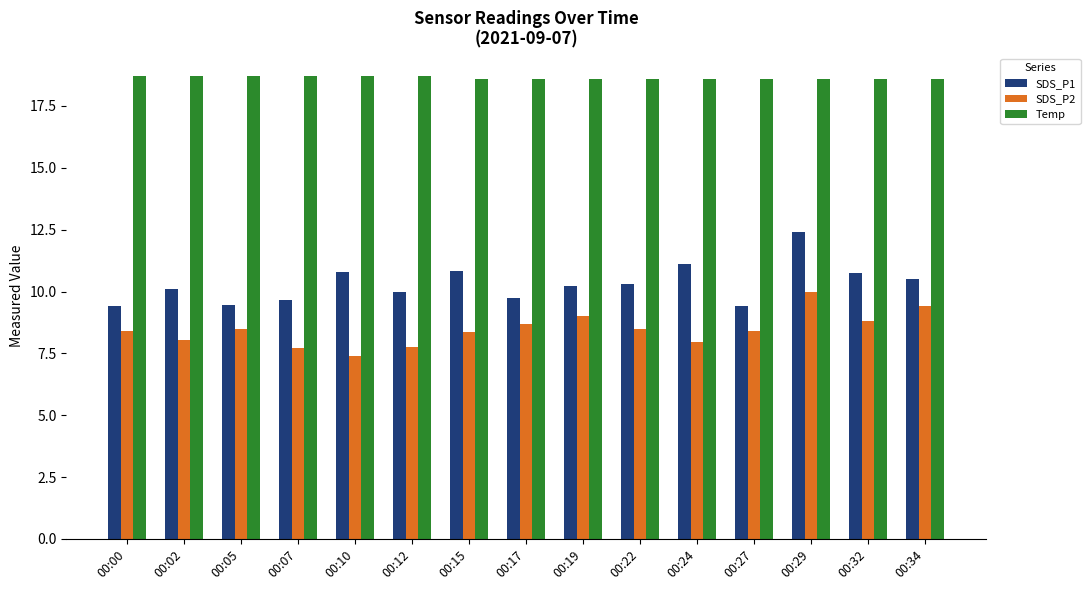

Is the value of SDS_P2 at 00:32 greater than the value of SDS_P1 at 00:00?

No